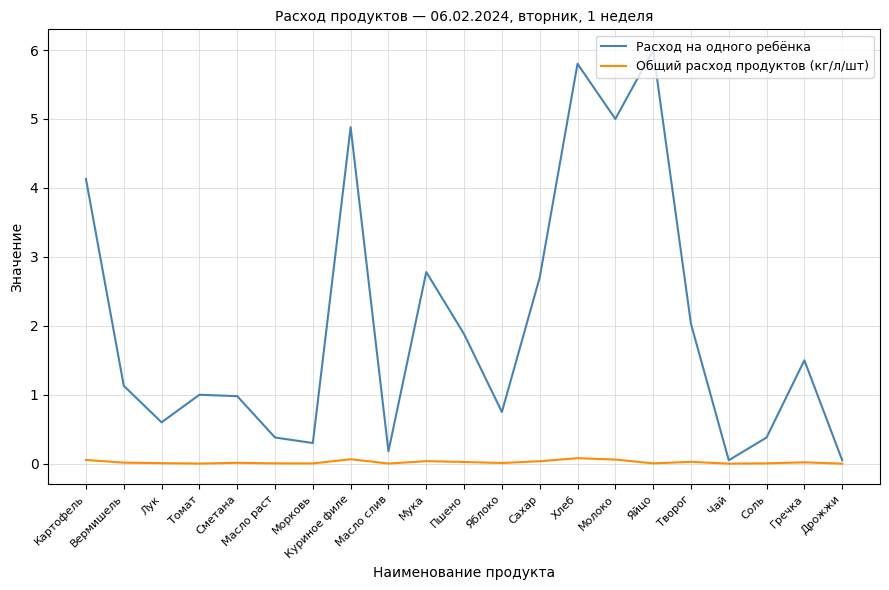

Rank the series at Сахар from highest to lowest value.

Расход на одного ребёнка, Общий расход продуктов (кг/л/шт)